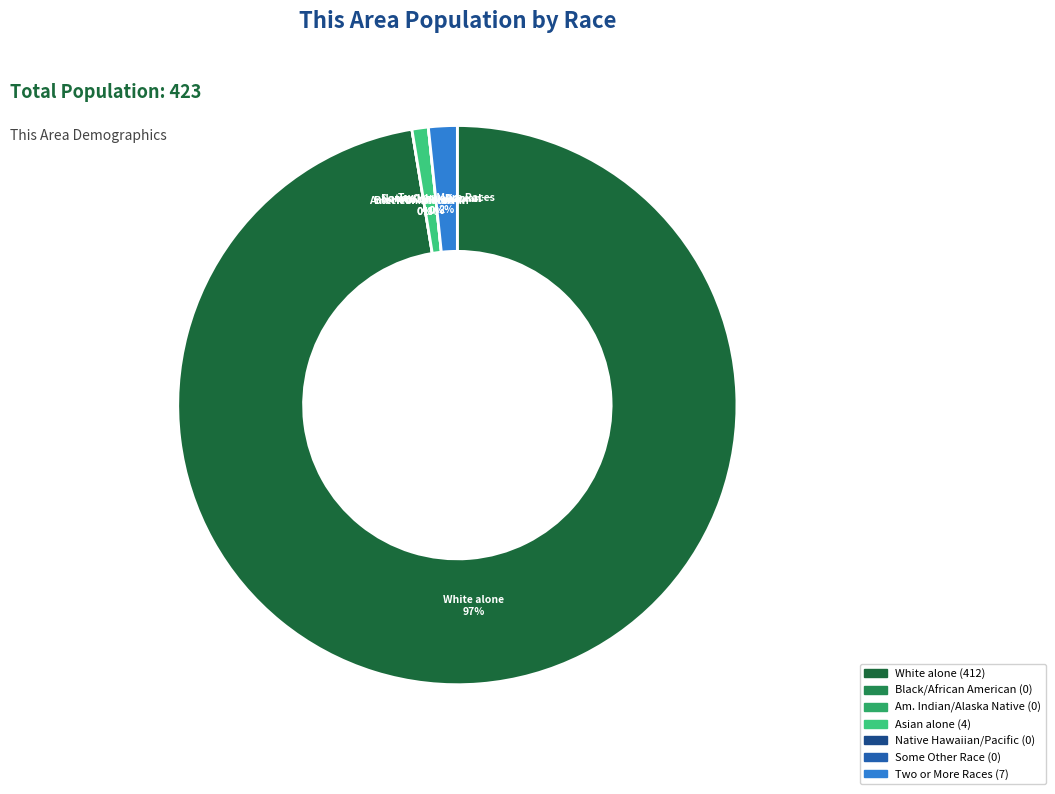

Which has a higher value, Some Other Race alone or Native Hawaiian and Other Pacific?

Some Other Race alone